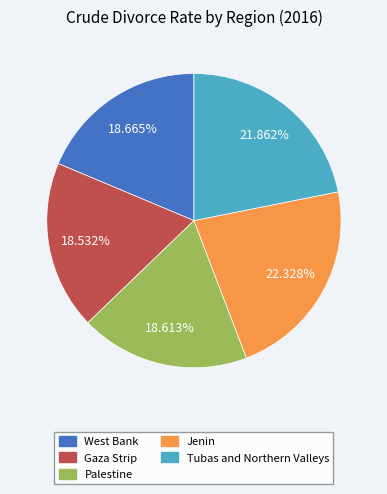

The Tubas and Northern Valleys slice represents 13% of the pie. True or false?

False